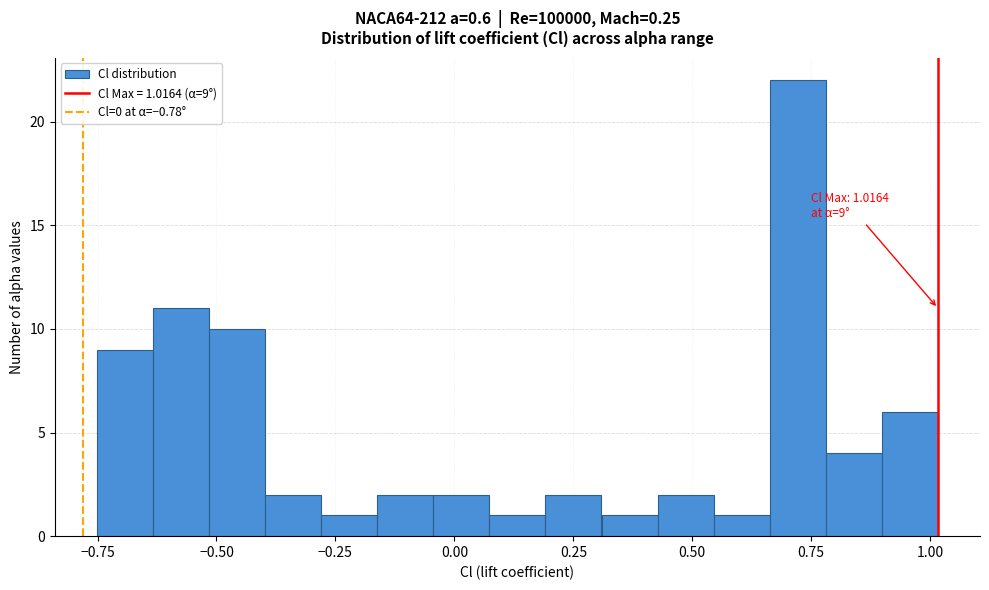

Read against the x-axis, roughly where is the centre of the tallest bar?

0.70